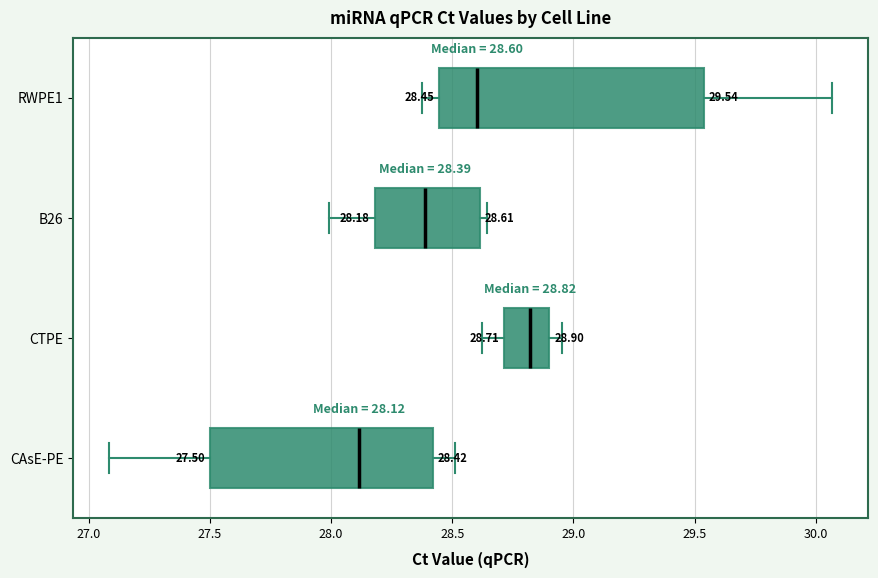

Which box's median line is the furthest to the right?

CTPE